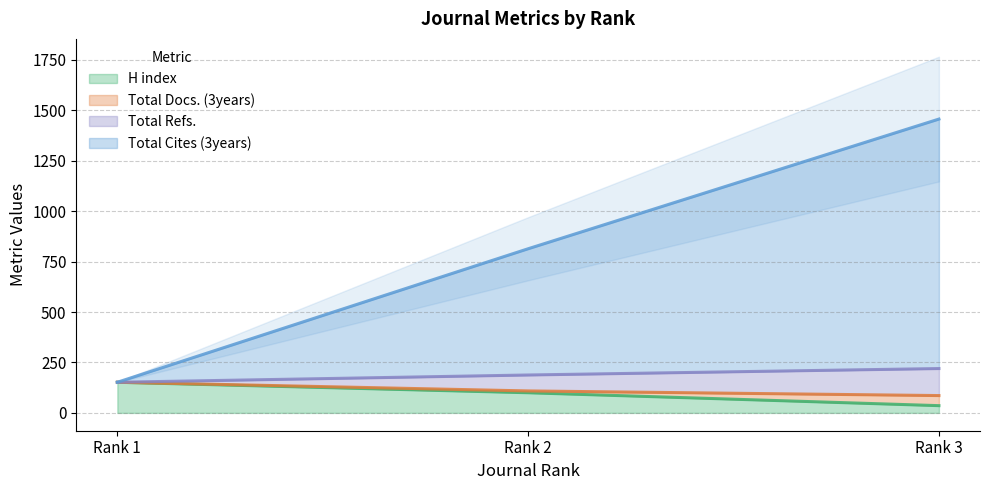

What is the difference between the Total Refs. values at Rank 3 and Rank 2?

32